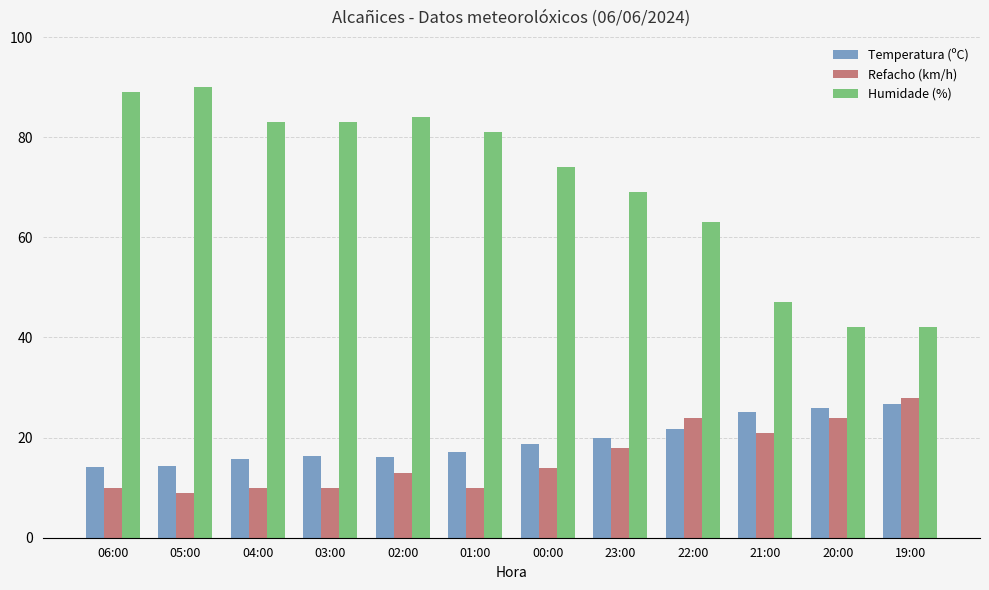

Where is Temperatura (ºC) nearest to the value 20?

23:00